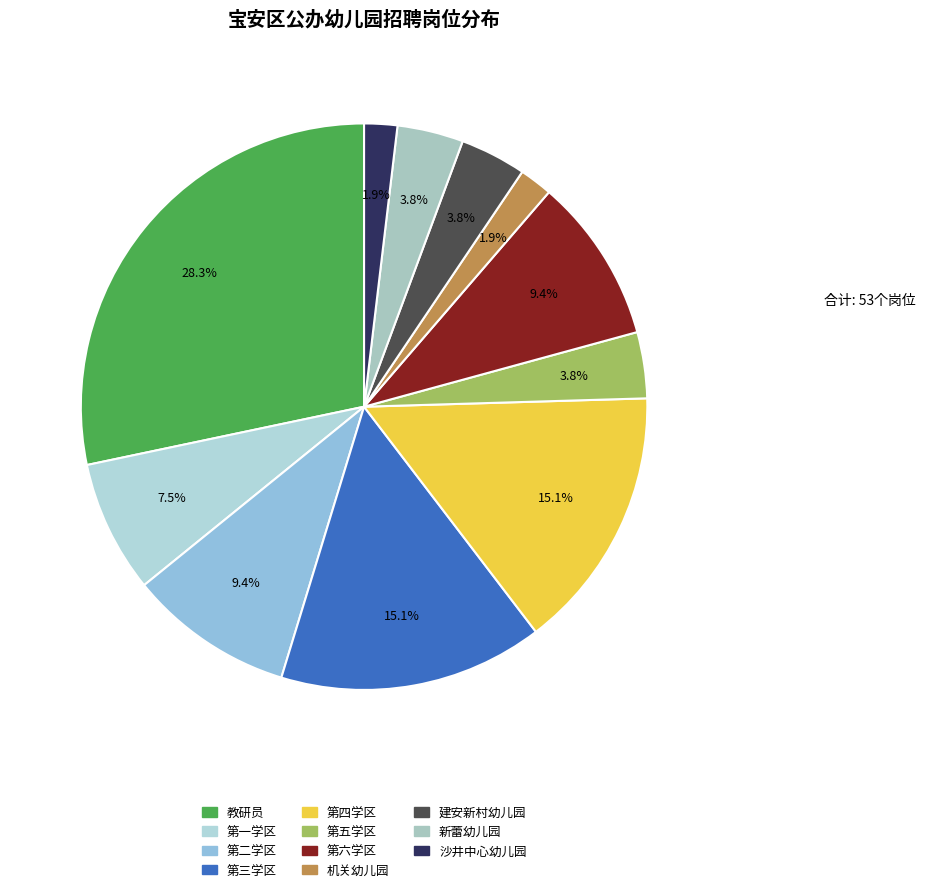

How many slices are in this pie chart?

11